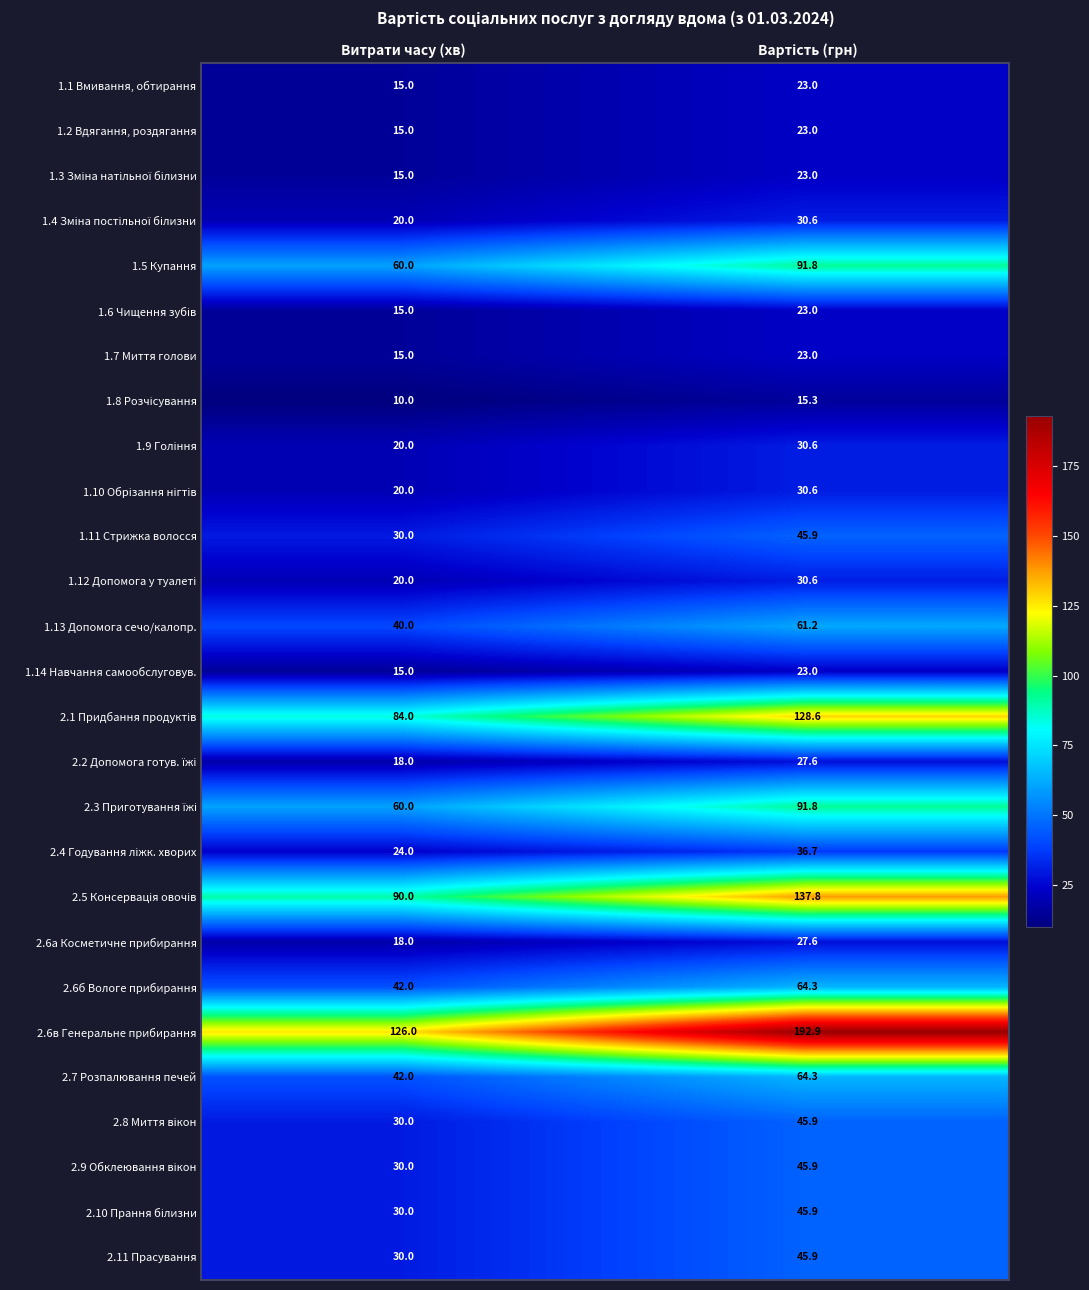

Which series has the largest total across all categories?

2.6в Генеральне прибирання